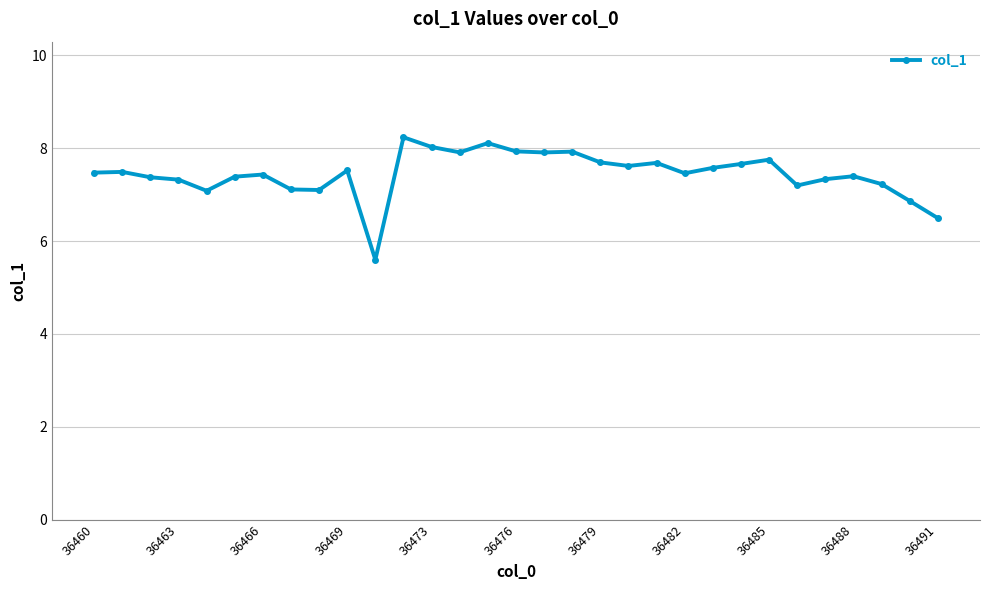

What is the average value?

7.4